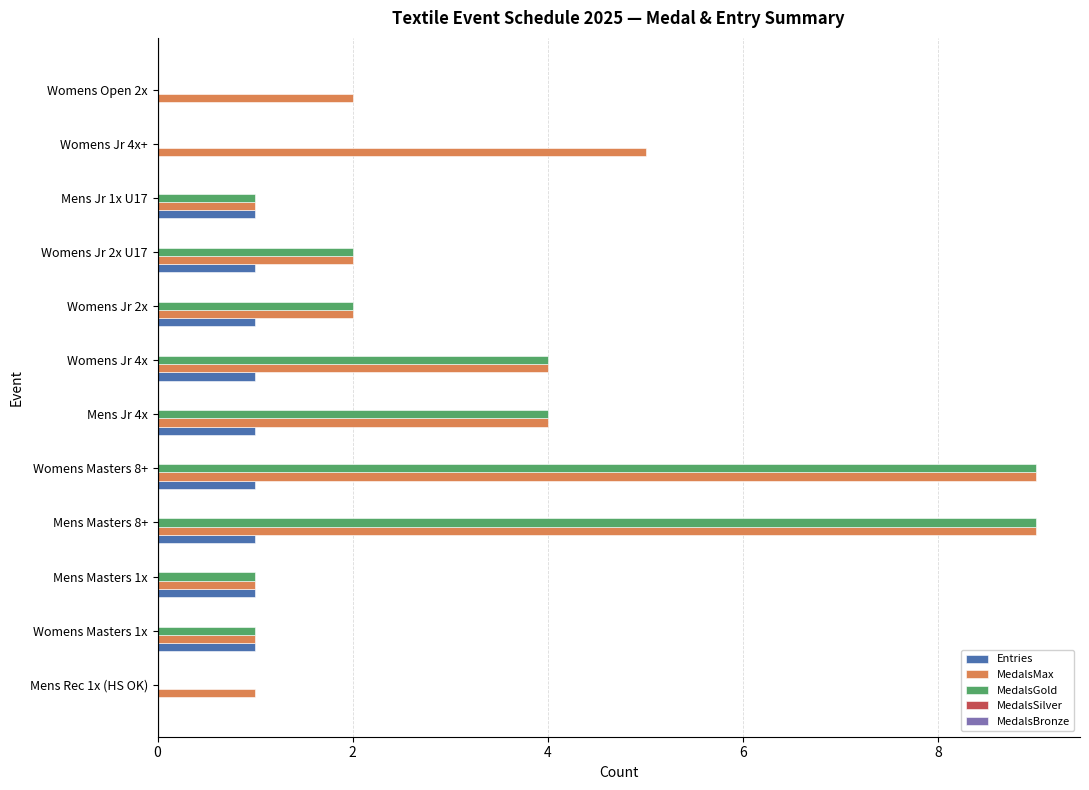

Which series has the largest total across all categories?

MedalsMax